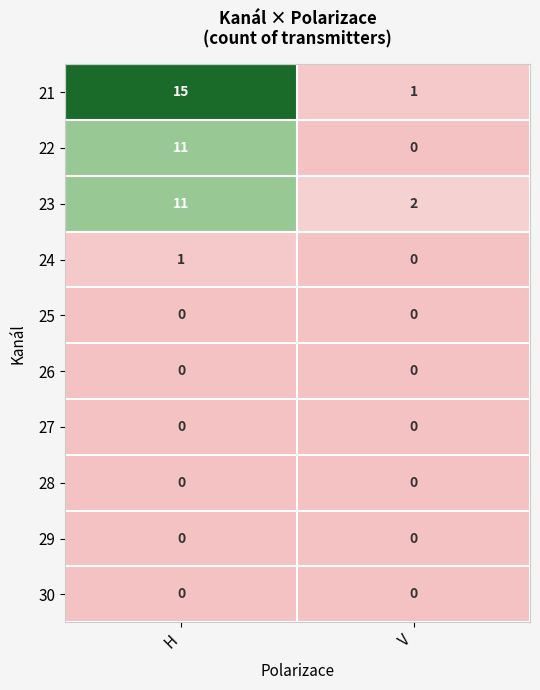

Which series changed the most between H and V?

21